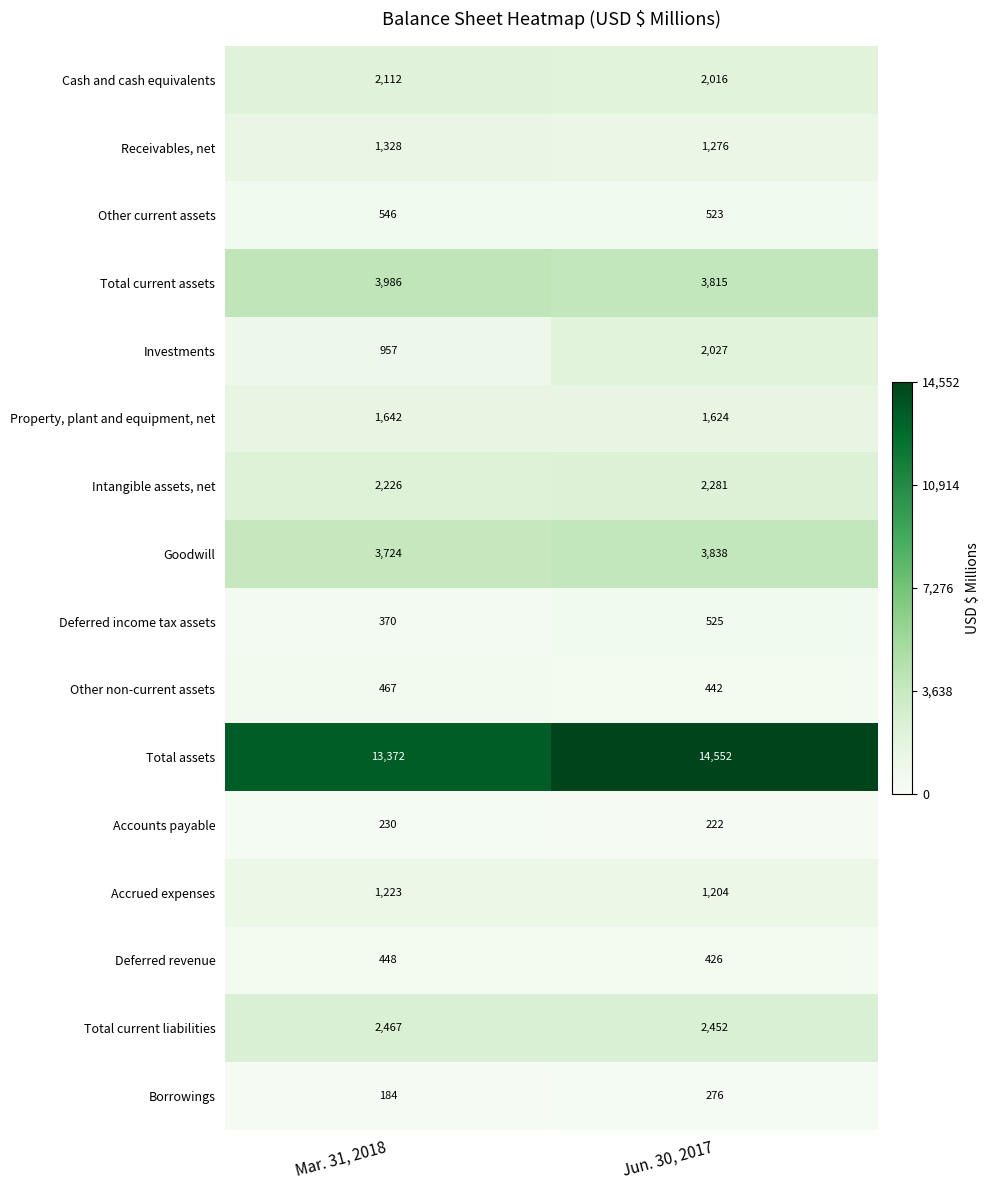

What is the total value across all series at Mar. 31, 2018?

35282